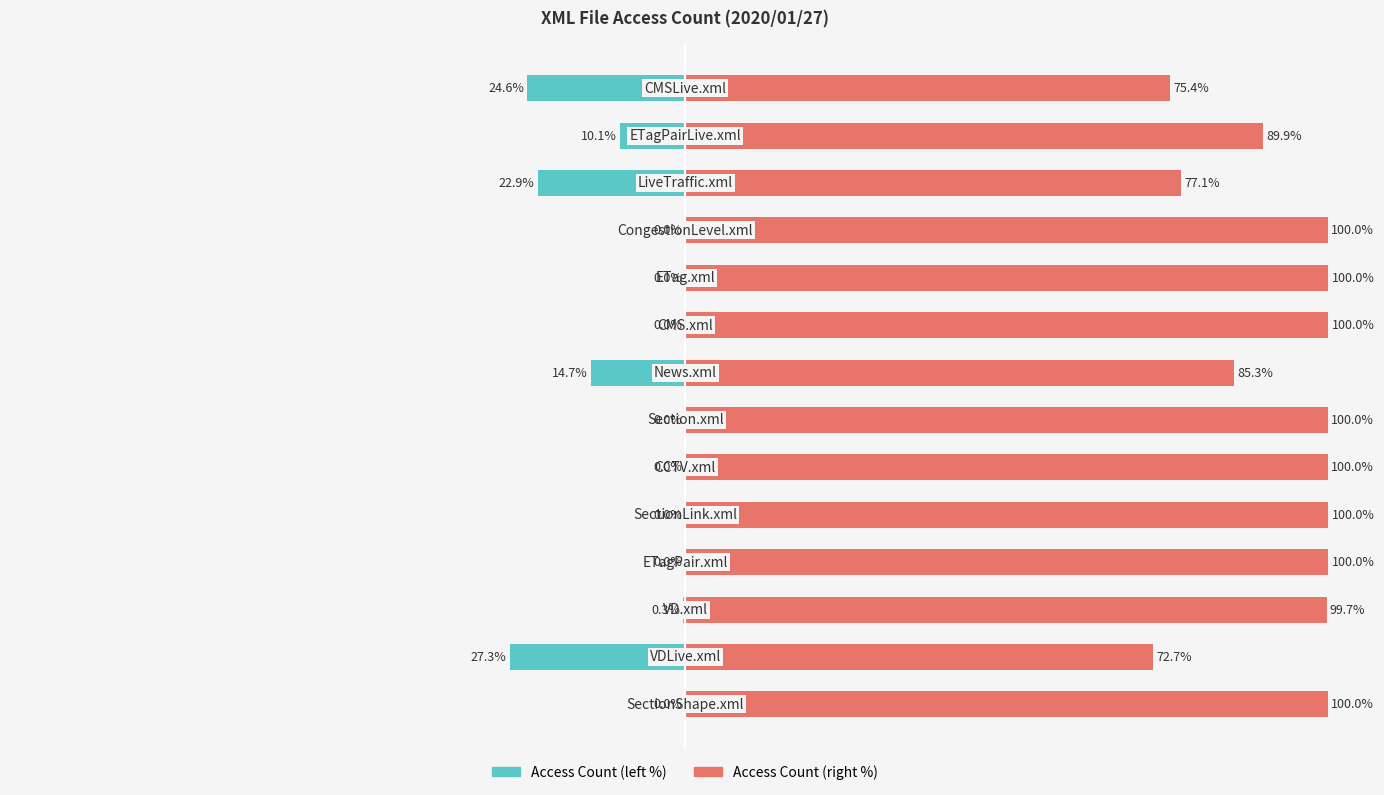

Is the value of Access Count (right) at 6 greater than the value of Access Count (left) at 9?

Yes